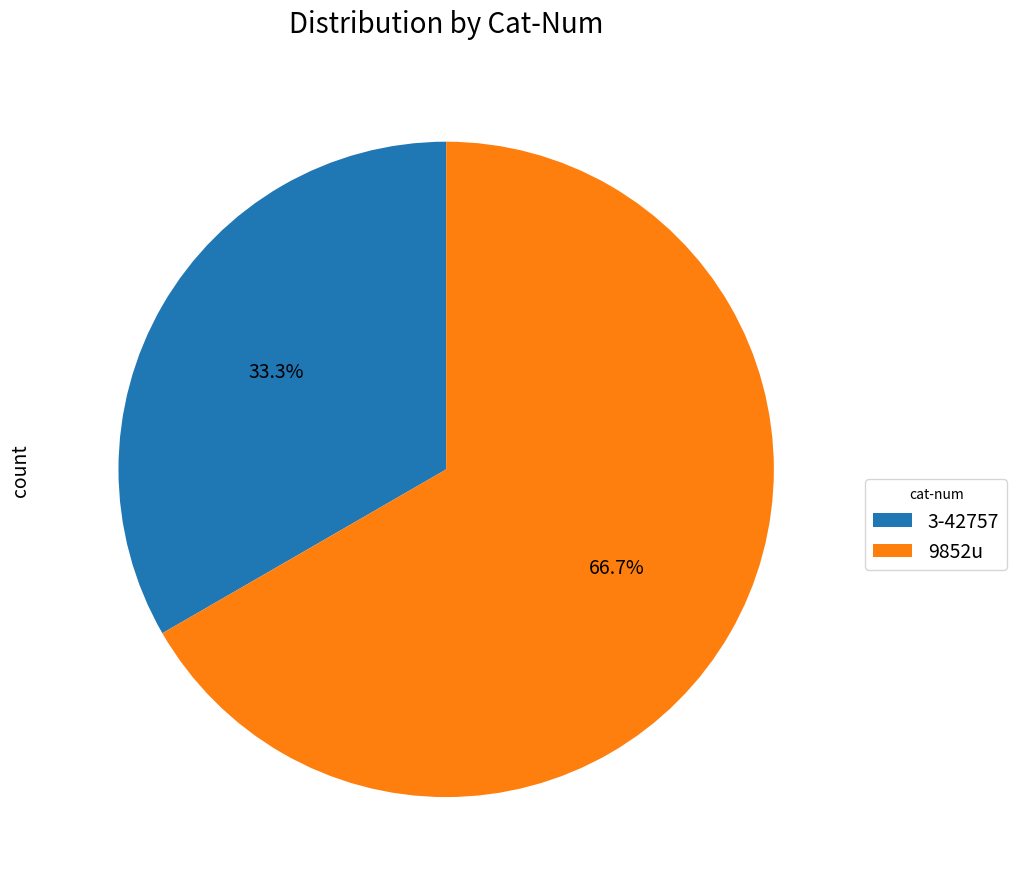

How many slices are in this pie chart?

2